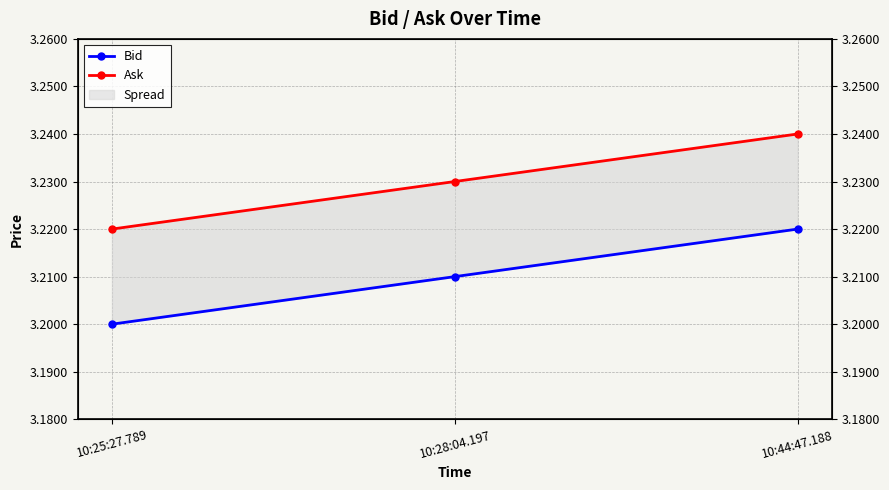

List the series in order of their overall mean, lowest first.

Bid, Ask